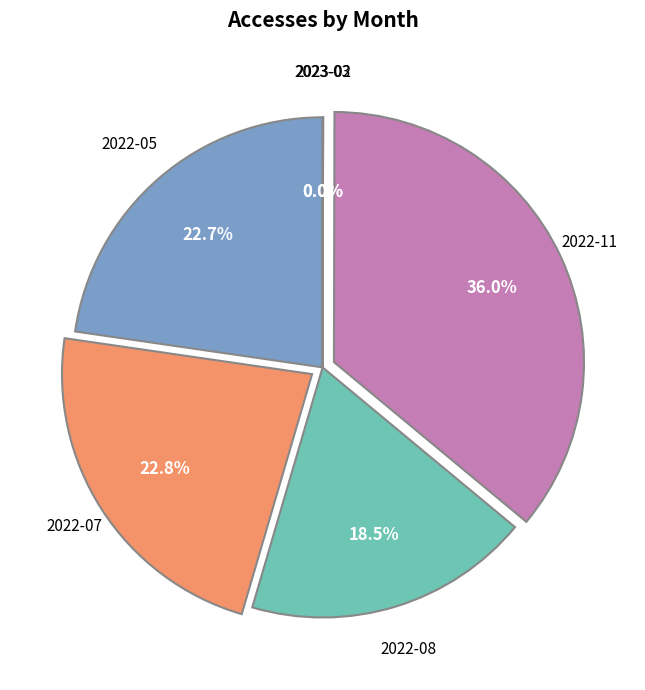

Is there a majority slice in this chart?

No